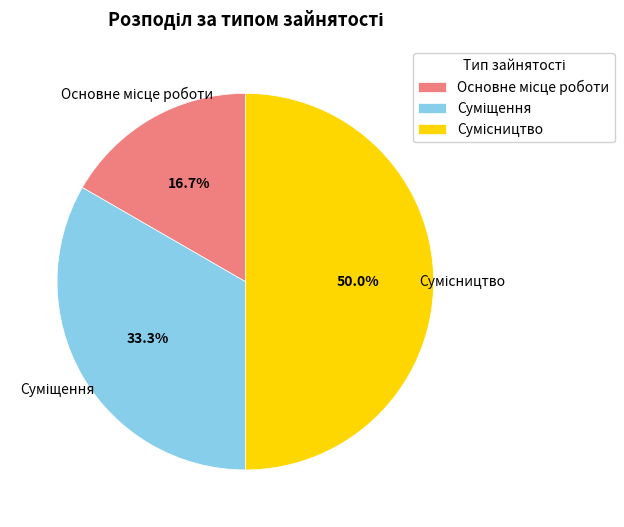

To the nearest percent, what portion does Суміщення represent?

33%